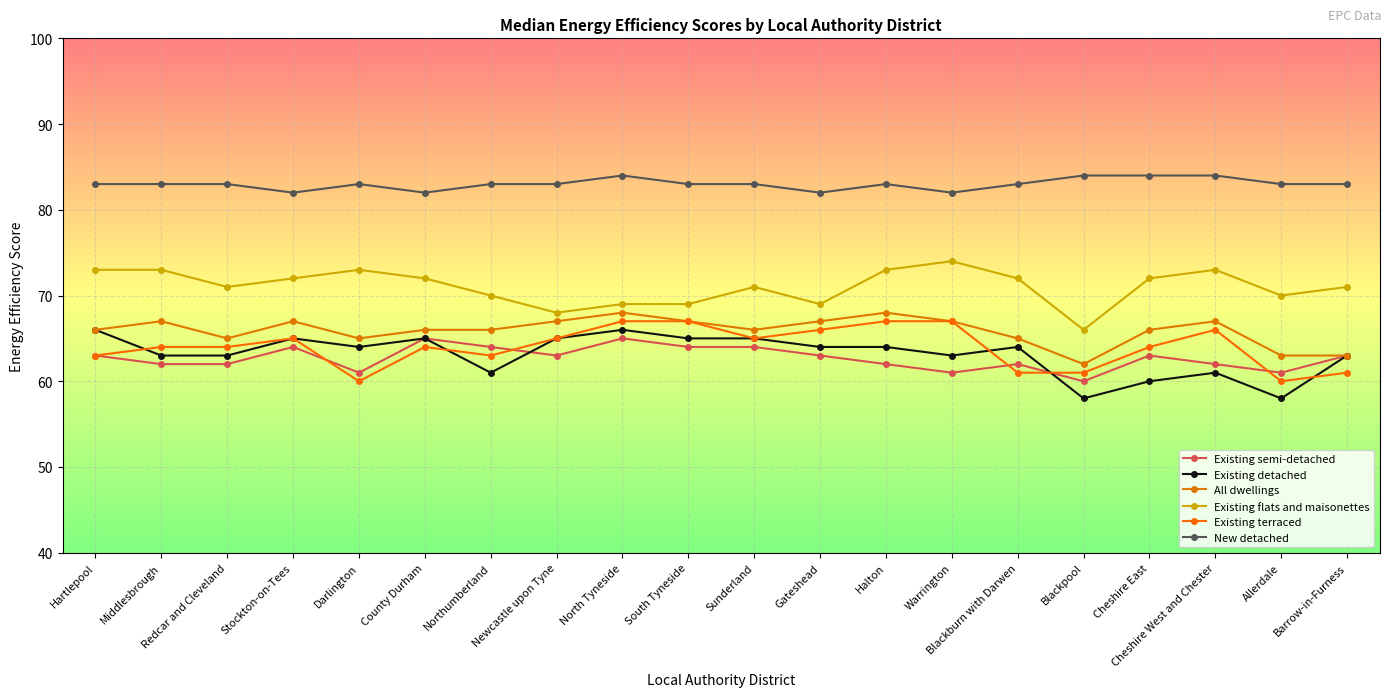

Where is the first local minimum for New detached?

Stockton-on-Tees